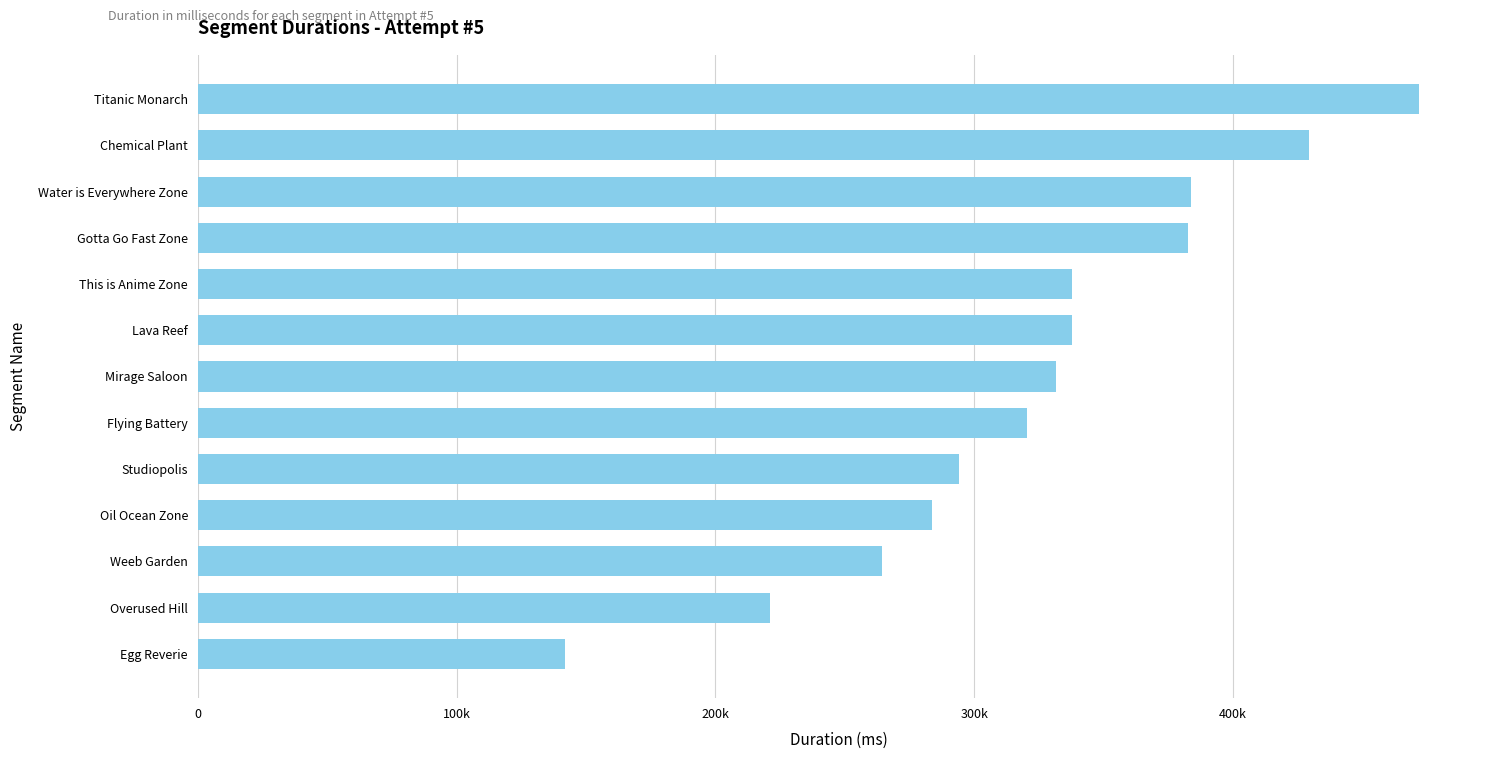

What is the average value?

323096